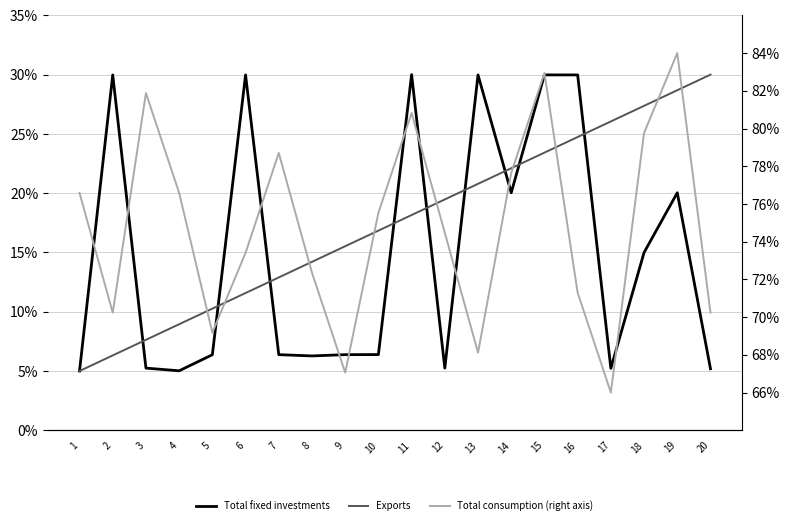

How many series are shown in this chart?

3